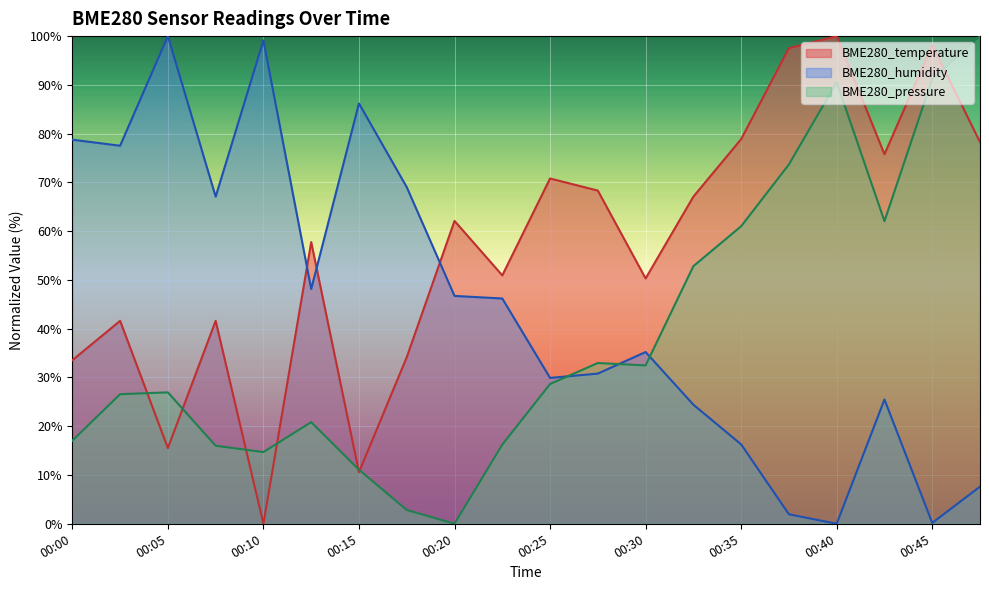

Is the value of BME280_temperature at 00:05 greater than the value of BME280_humidity at 00:17?

No